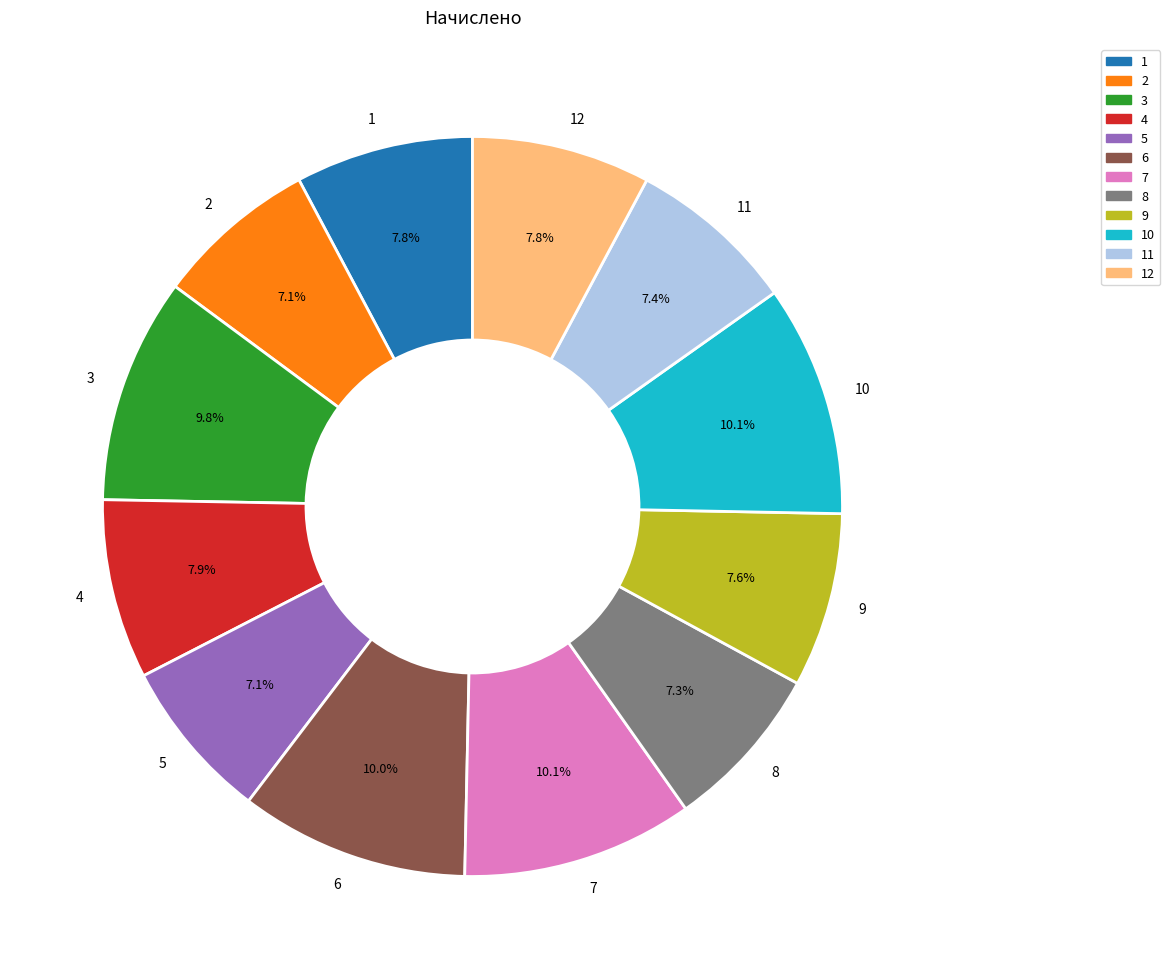

The 11 slice represents 7% of the pie. True or false?

True